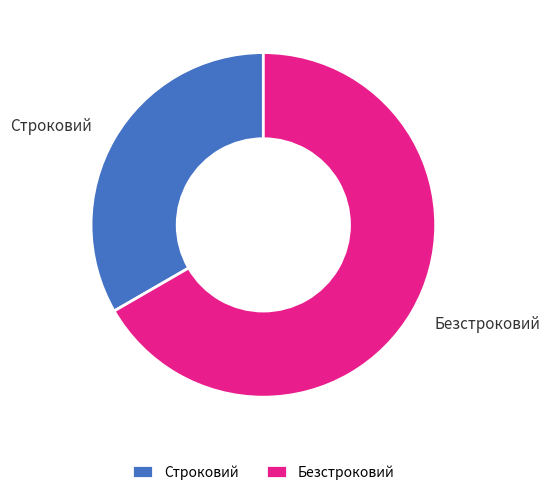

Between Безстроковий and Строковий, which is larger?

Безстроковий